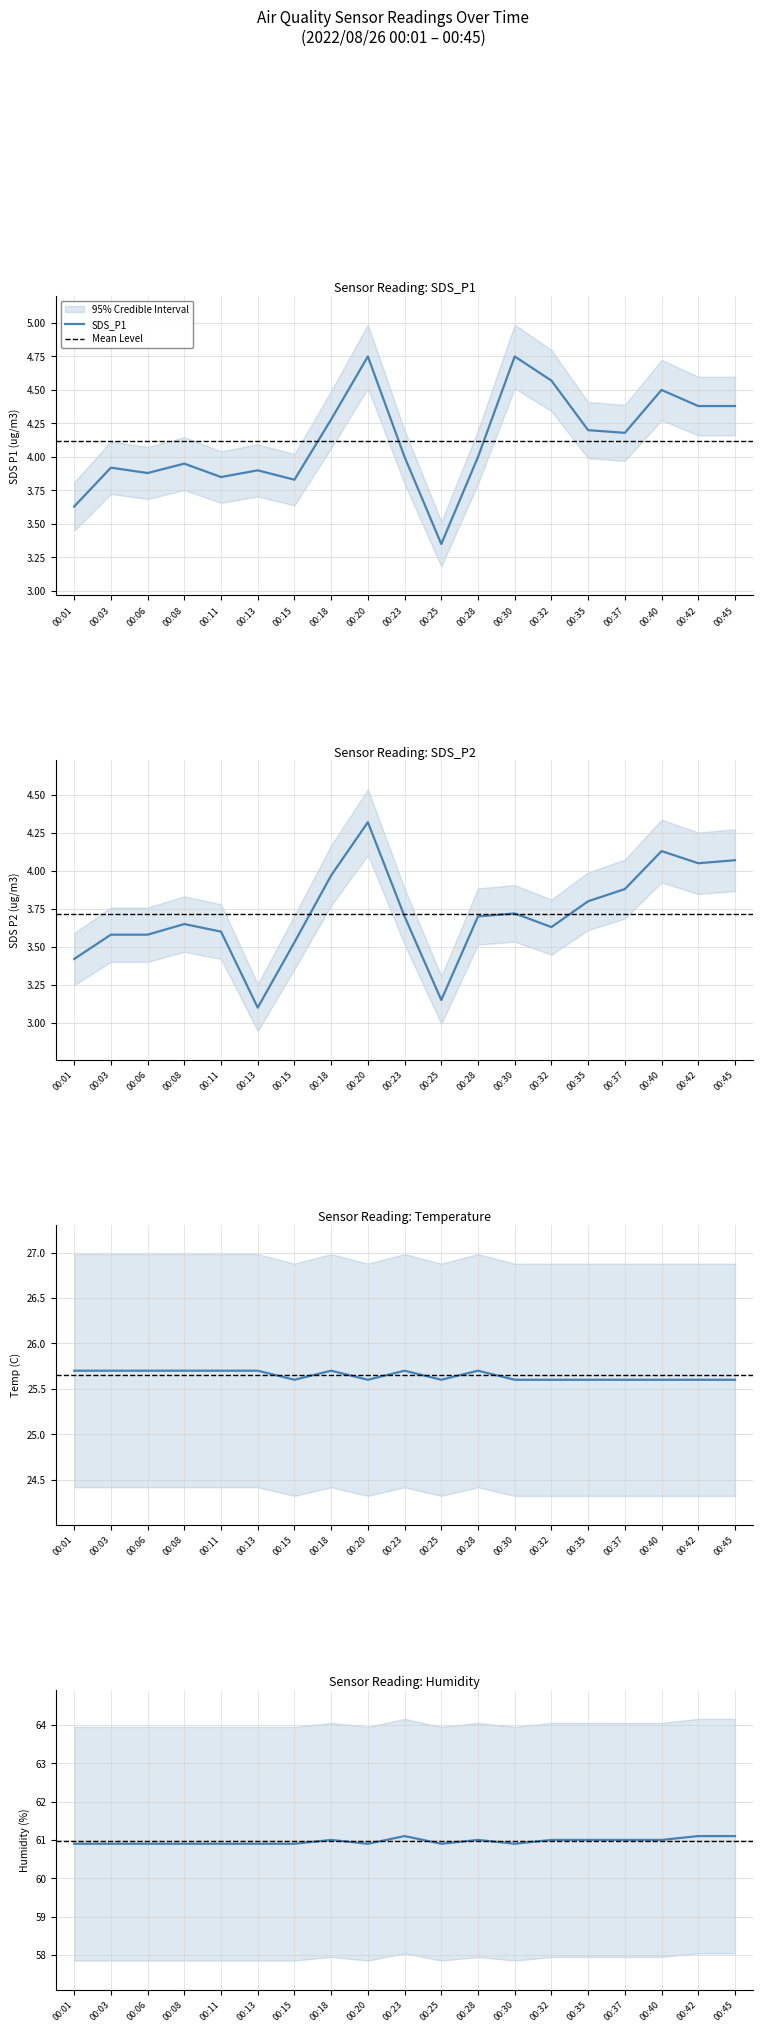

Which has a higher value, 00:15 or 00:37?

00:37